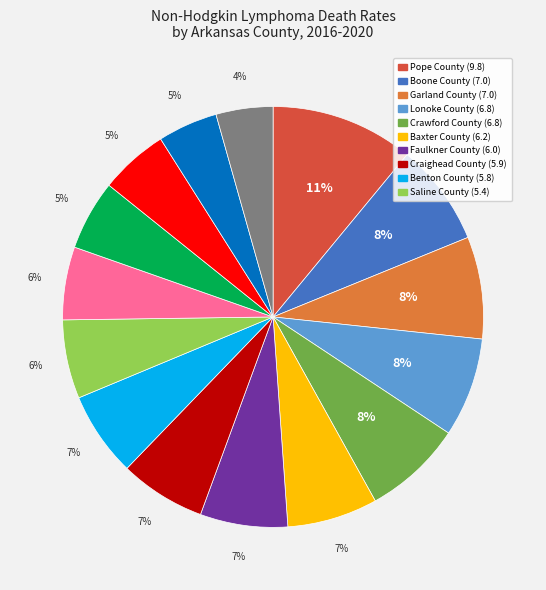

To the nearest percent, what is the average slice percentage?

7%